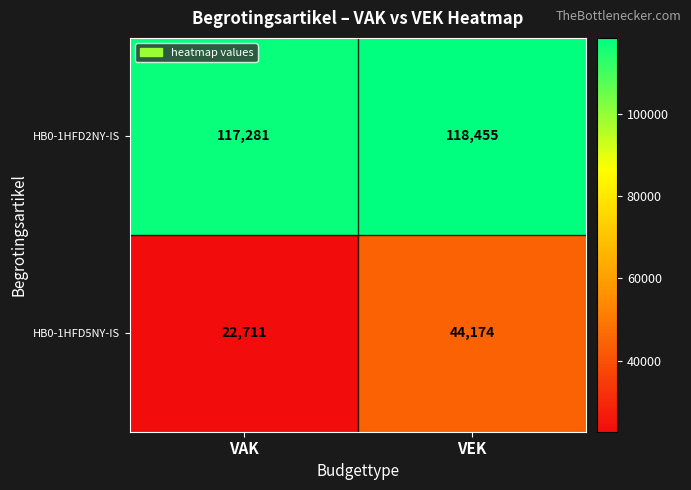

Where is HB0-1HFD5NY-IS nearest to the value 33442?

VAK